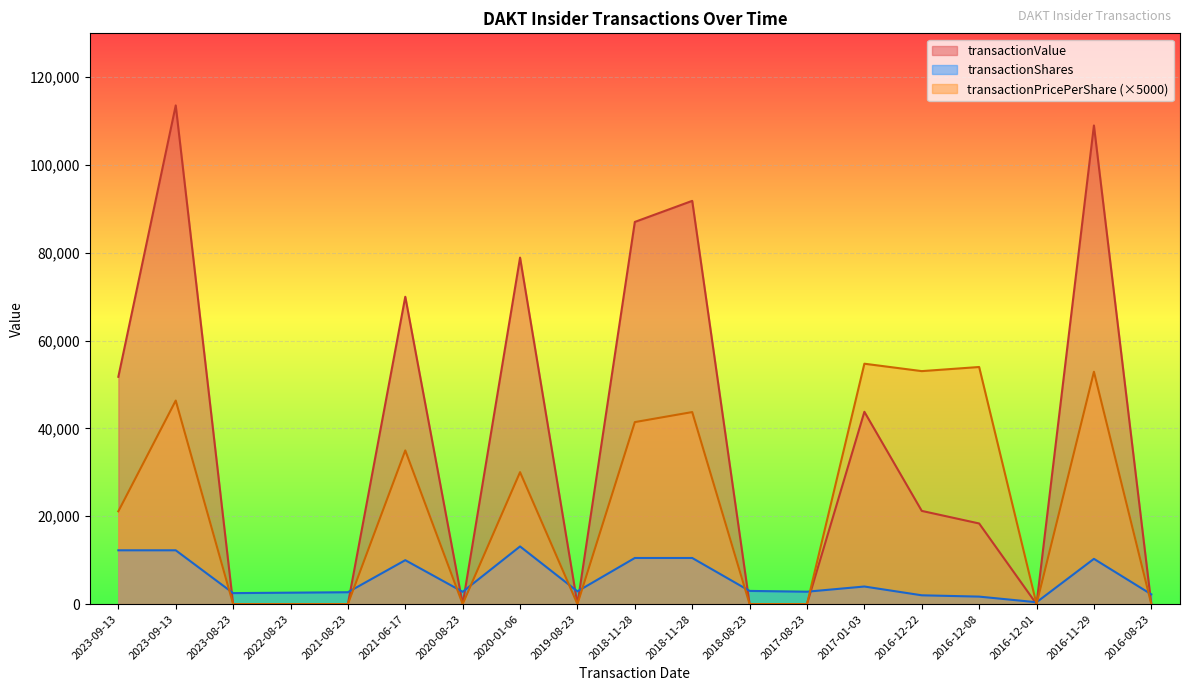

What is the total value across all series at 2023-09-13?

85150.6